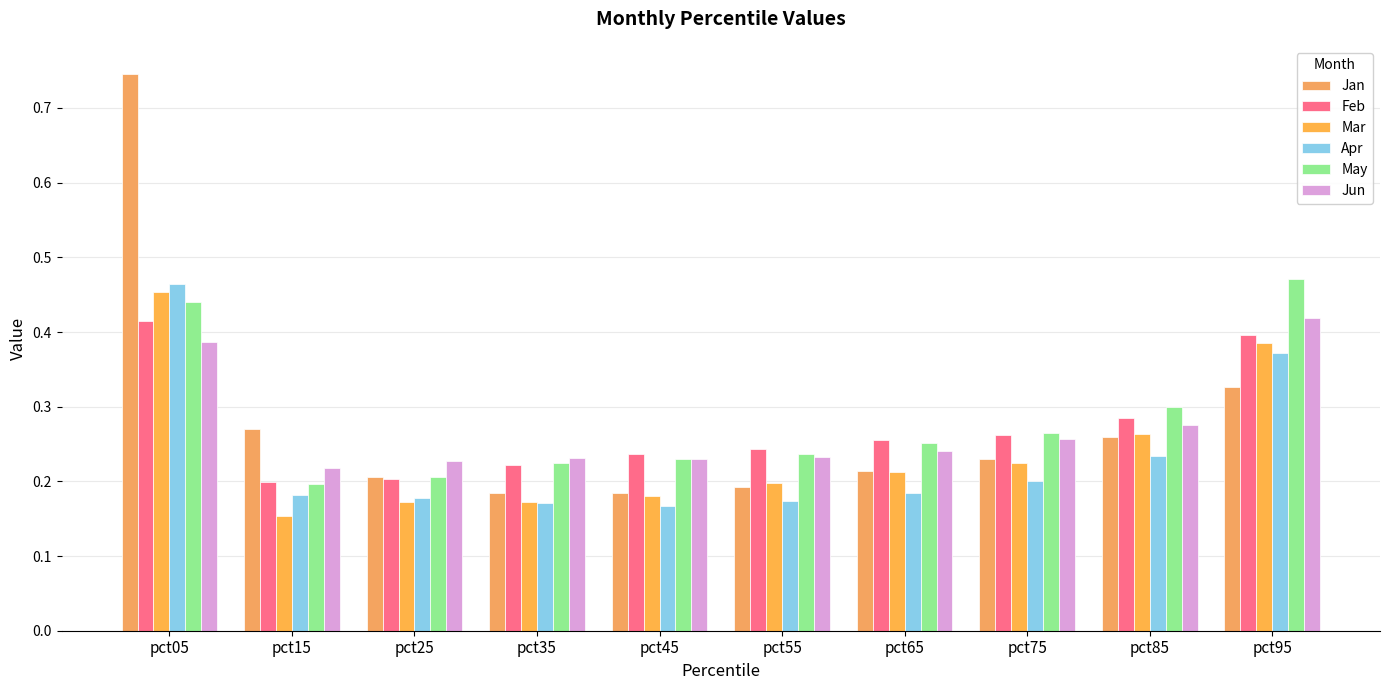

What is the sum of the Feb values at pct95 and pct55?

0.6